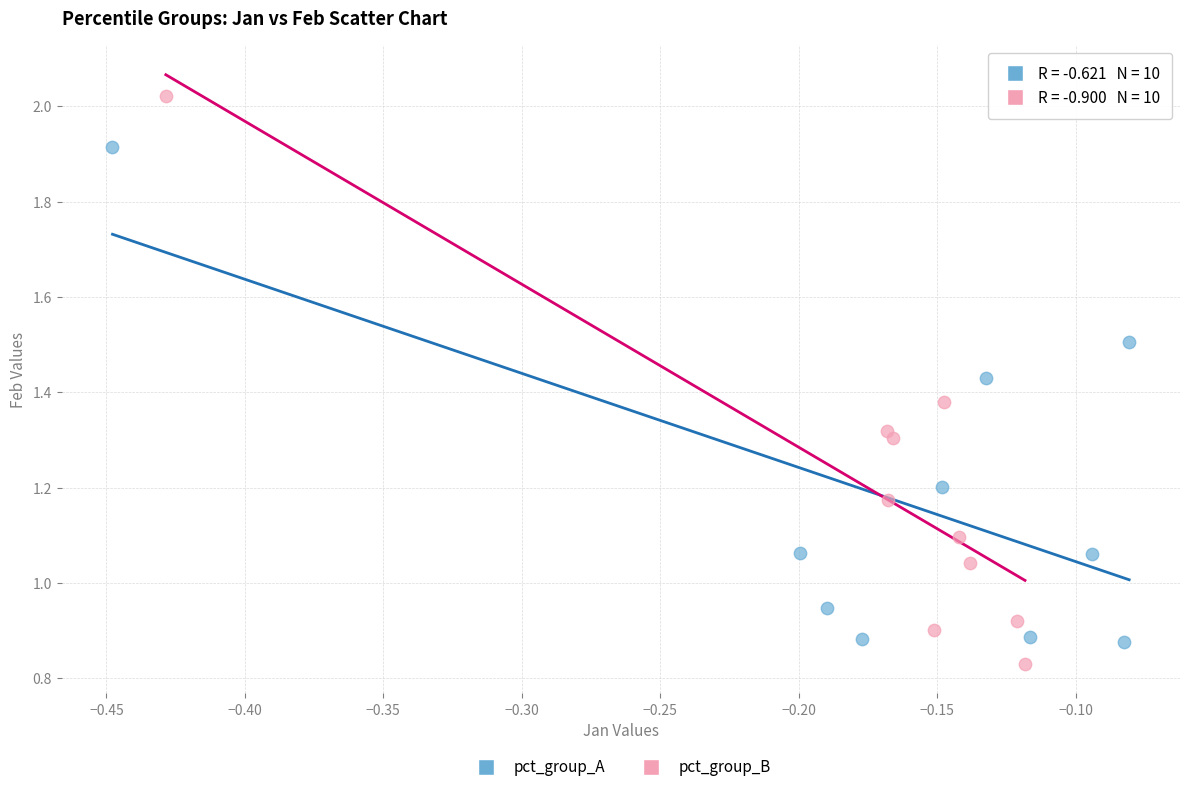

Which series has the widest spread of Y values?

pct_group_B